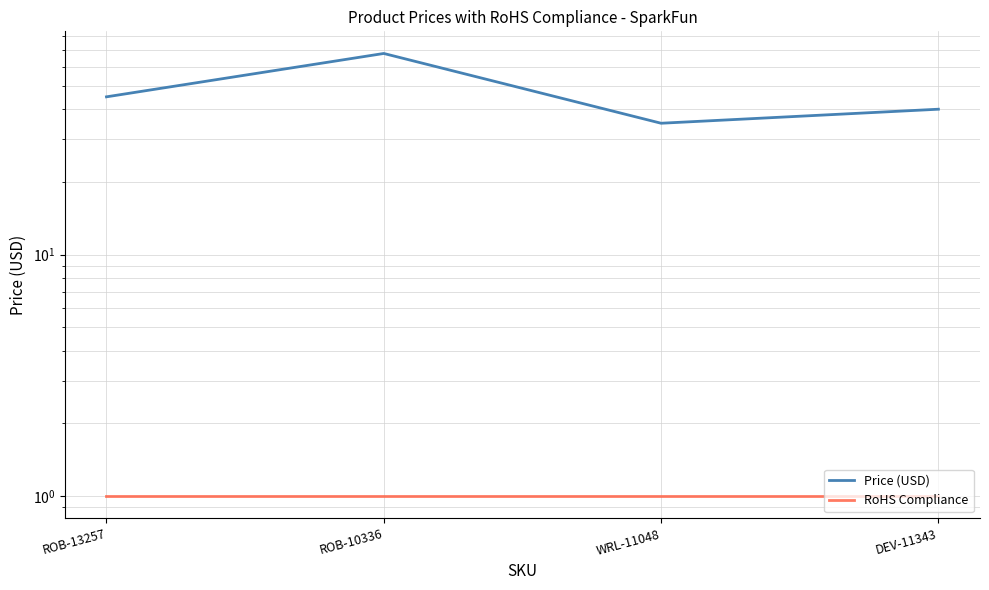

At WRL-11048, list the series in order from smallest to largest.

RoHS Compliance, Price (USD)